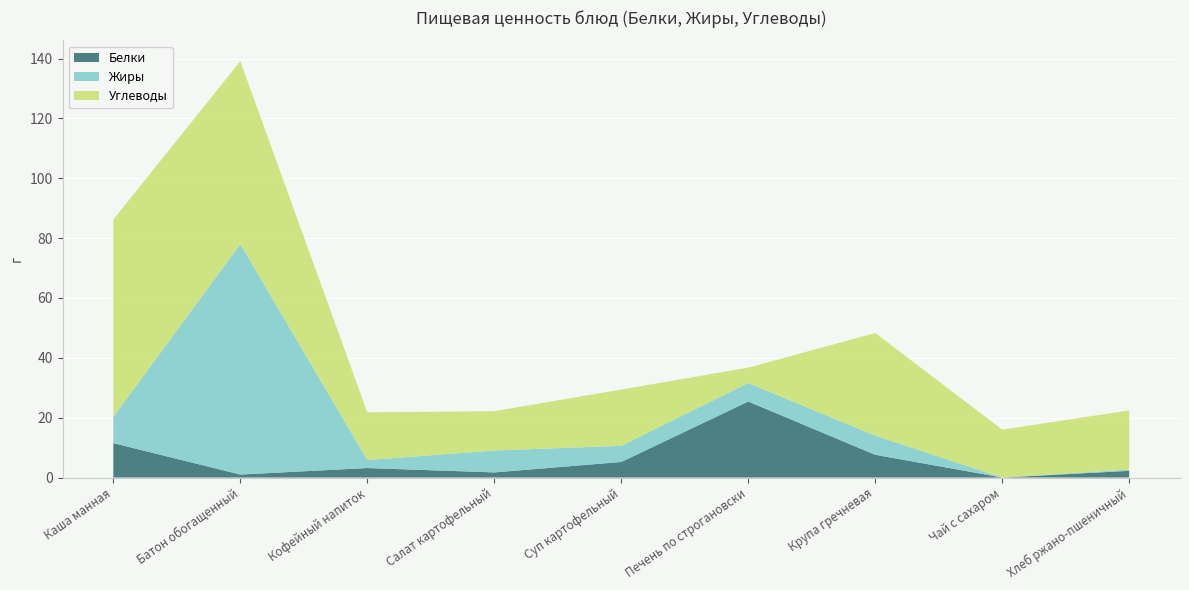

Reading right to left, extract all data points from this chart.

Белки: Хлеб ржано-пшеничный=2.2	Чай с сахаром=0.0	Крупа гречневая=7.6	Печень по строгановски=25.4	Суп картофельный=5.2	Салат картофельный=1.7	Кофейный напиток=3.2	Батон обогащенный=1.0	Каша манная=11.5
Жиры: Хлеб ржано-пшеничный=0.4	Чай с сахаром=0.0	Крупа гречневая=6.4	Печень по строгановски=6.2	Суп картофельный=5.4	Салат картофельный=7.3	Кофейный напиток=2.7	Батон обогащенный=77.0	Каша манная=8.8
Углеводы: Хлеб ржано-пшеничный=19.8	Чай с сахаром=16.0	Крупа гречневая=34.3	Печень по строгановски=5.1	Суп картофельный=18.8	Салат картофельный=13.1	Кофейный напиток=15.9	Батон обогащенный=61.1	Каша манная=65.9